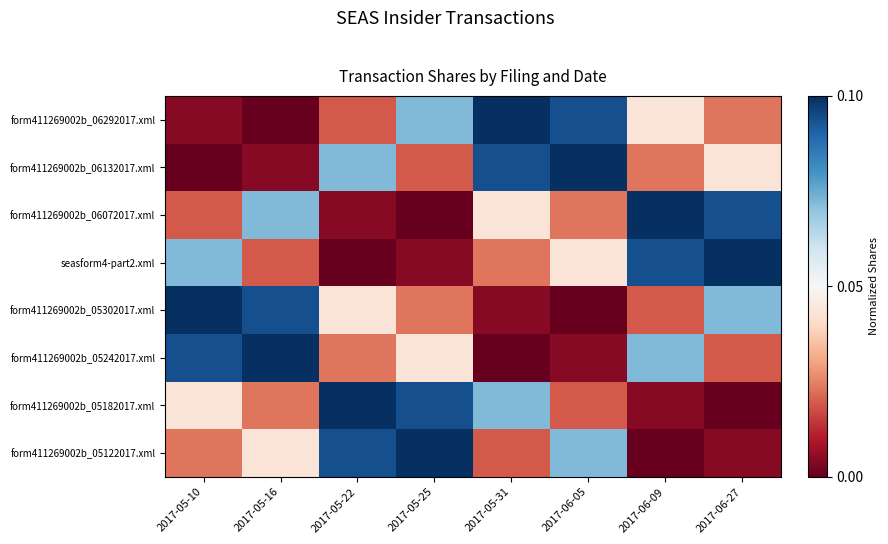

Reading left to right, extract all data points from this chart.

form411269002b_06292017.xml: 2017-05-10=0.0	2017-05-16=0.0	2017-05-22=0.0	2017-05-25=0.1	2017-05-31=0.1	2017-06-05=0.1	2017-06-09=0.0	2017-06-27=0.0
form411269002b_06132017.xml: 2017-05-10=0.0	2017-05-16=0.0	2017-05-22=0.1	2017-05-25=0.0	2017-05-31=0.1	2017-06-05=0.1	2017-06-09=0.0	2017-06-27=0.0
form411269002b_06072017.xml: 2017-05-10=0.0	2017-05-16=0.1	2017-05-22=0.0	2017-05-25=0.0	2017-05-31=0.0	2017-06-05=0.0	2017-06-09=0.1	2017-06-27=0.1
seasform4-part2.xml: 2017-05-10=0.1	2017-05-16=0.0	2017-05-22=0.0	2017-05-25=0.0	2017-05-31=0.0	2017-06-05=0.0	2017-06-09=0.1	2017-06-27=0.1
form411269002b_05302017.xml: 2017-05-10=0.1	2017-05-16=0.1	2017-05-22=0.0	2017-05-25=0.0	2017-05-31=0.0	2017-06-05=0.0	2017-06-09=0.0	2017-06-27=0.1
form411269002b_05242017.xml: 2017-05-10=0.1	2017-05-16=0.1	2017-05-22=0.0	2017-05-25=0.0	2017-05-31=0.0	2017-06-05=0.0	2017-06-09=0.1	2017-06-27=0.0
form411269002b_05182017.xml: 2017-05-10=0.0	2017-05-16=0.0	2017-05-22=0.1	2017-05-25=0.1	2017-05-31=0.1	2017-06-05=0.0	2017-06-09=0.0	2017-06-27=0.0
form411269002b_05122017.xml: 2017-05-10=0.0	2017-05-16=0.0	2017-05-22=0.1	2017-05-25=0.1	2017-05-31=0.0	2017-06-05=0.1	2017-06-09=0.0	2017-06-27=0.0